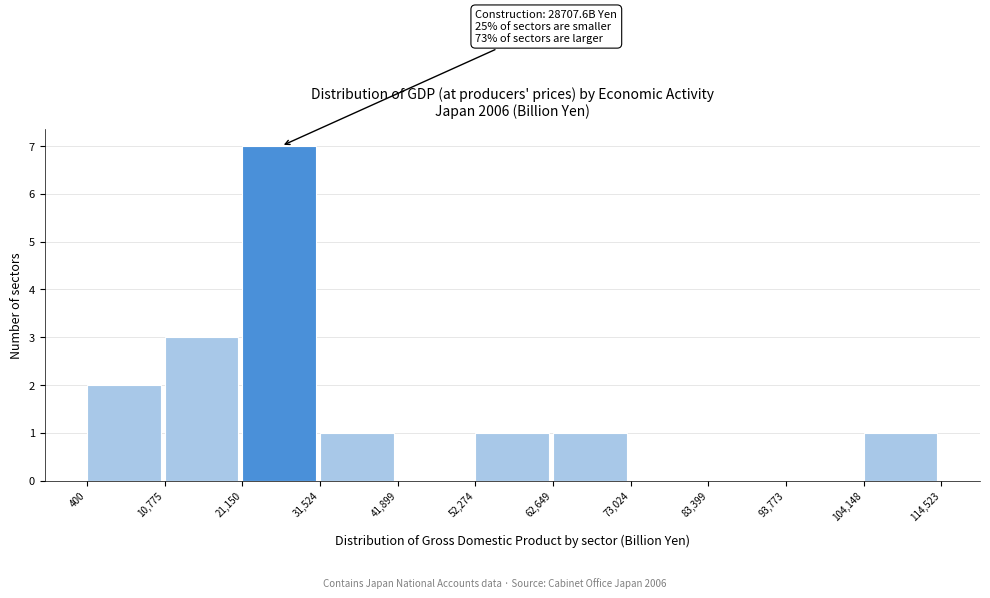

Over which range of the x-axis is the bar tallest?

21,150 to 31,524